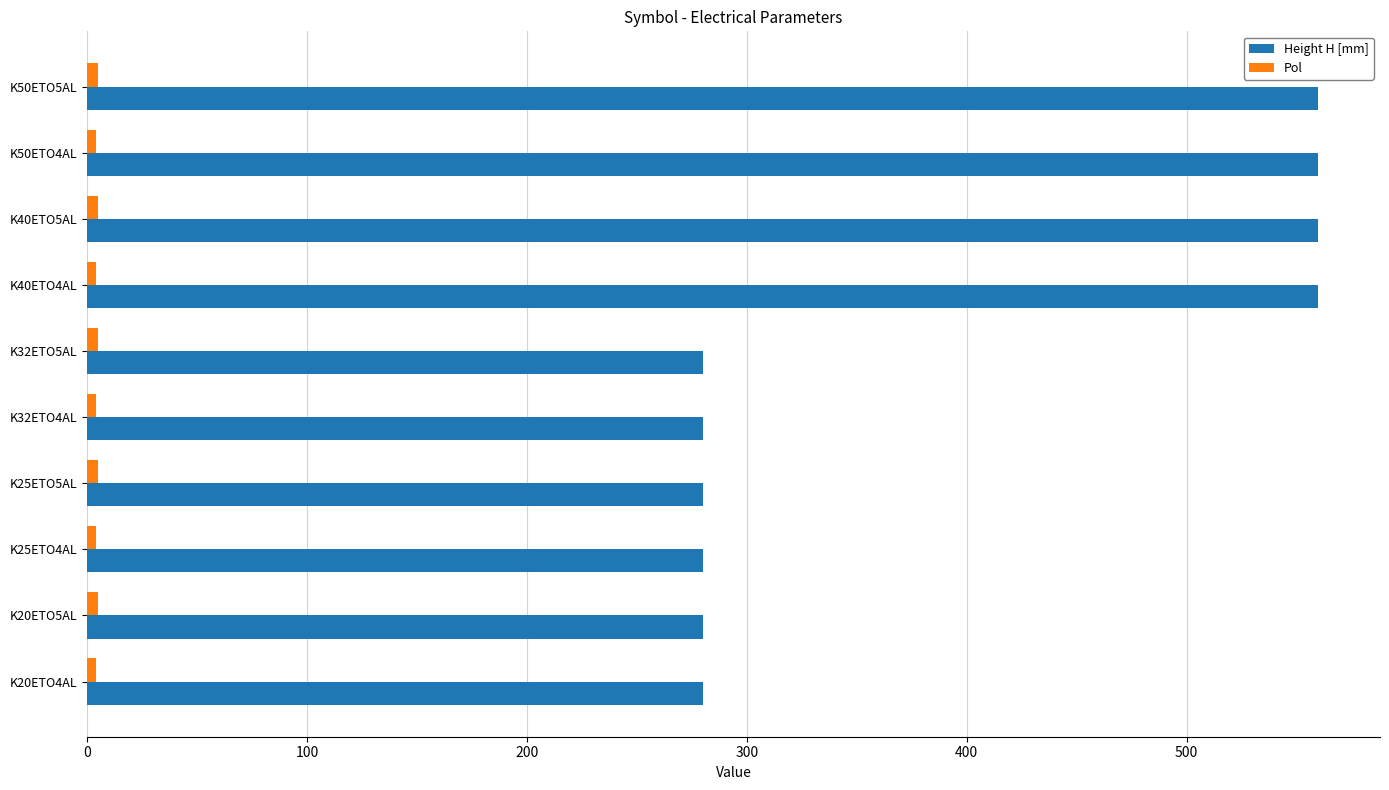

Which series has the largest total across all categories?

Height H [mm]